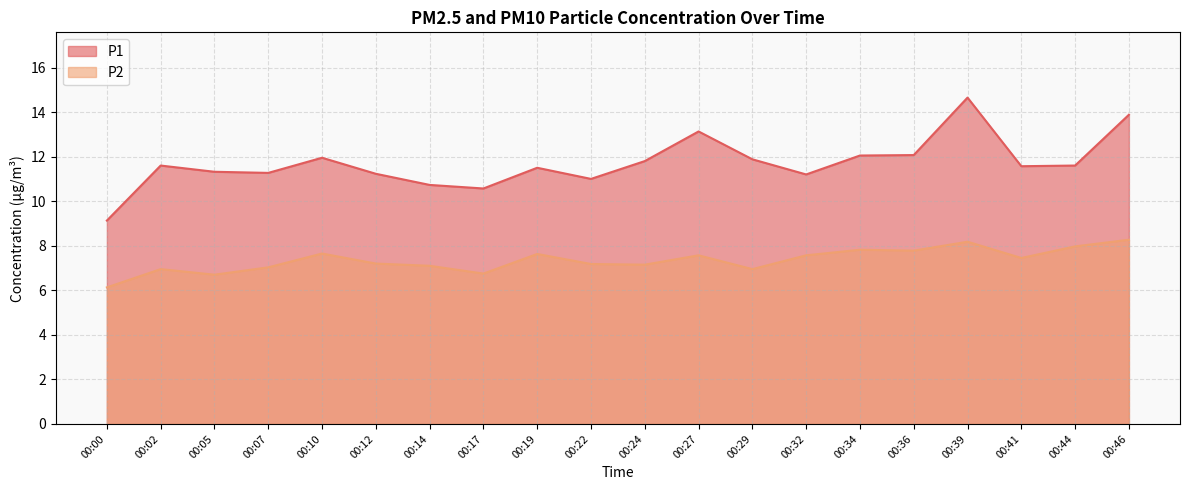

The value of P1 at 00:29 is 6.2. True or false?

False